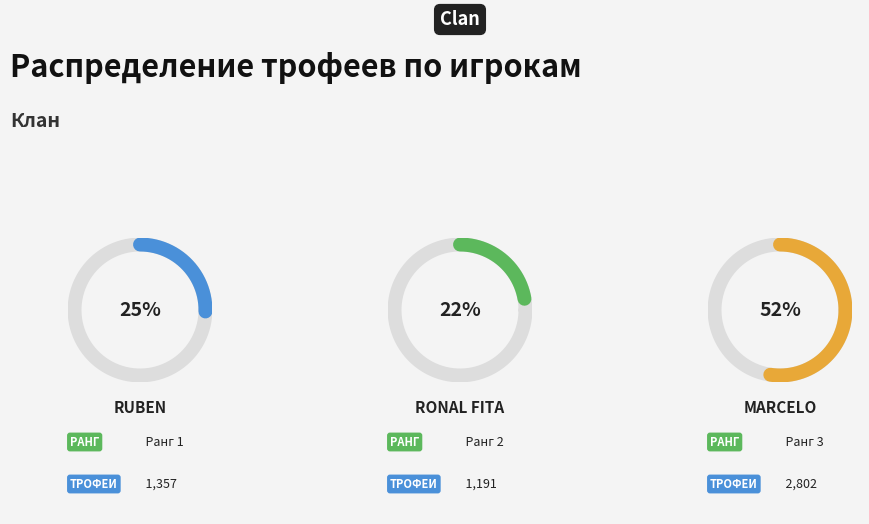

What is the smallest slice in the pie chart?

Ronal Fita (Ранг 2)